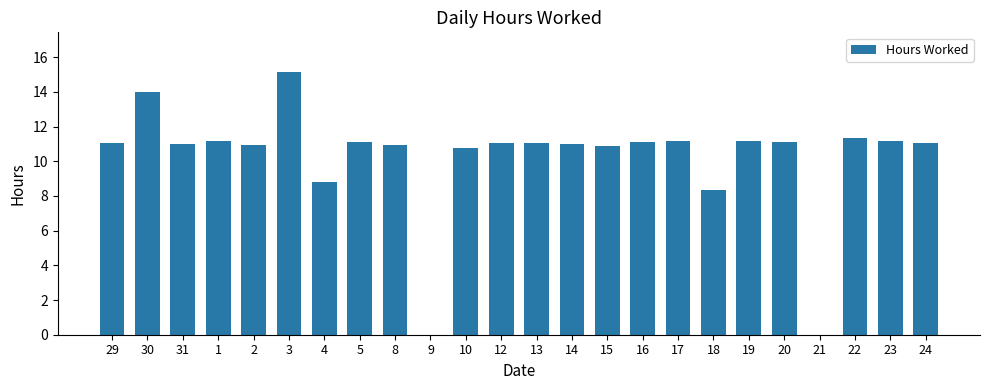

Does the chart contain stacked bars?

No